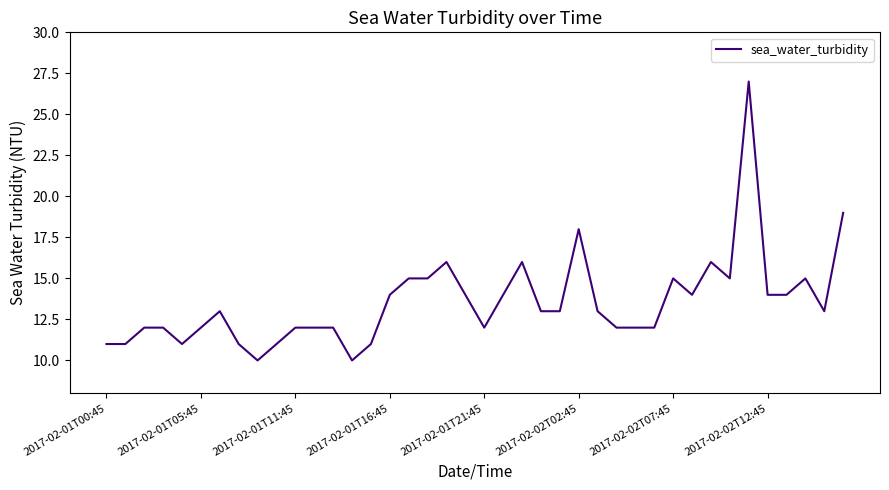

What is the maximum value shown in the chart?

27